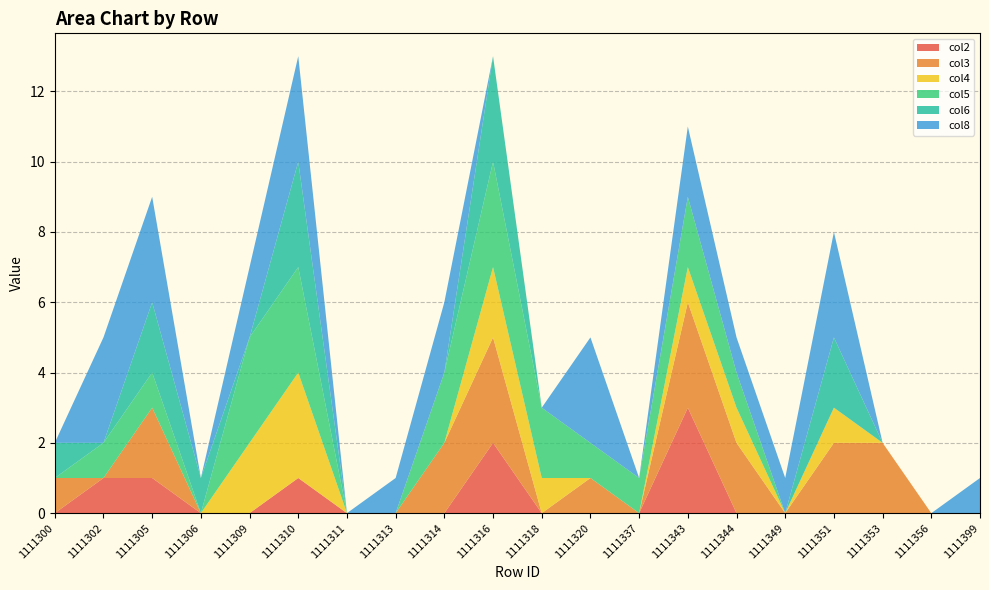

Reading left to right, transcribe all the data shown in this chart.

col2: 0	1	1	0	0	1	0	0	0	2	0	0	0	3	0	0	0	0	0	0
col3: 1	0	2	0	0	0	0	0	2	3	0	1	0	3	2	0	2	2	0	0
col4: 0	0	0	0	2	3	0	0	0	2	1	0	0	1	1	0	1	0	0	0
col5: 0	1	1	0	3	3	0	0	2	3	2	1	1	2	1	0	0	0	0	0
col6: 1	0	2	1	0	3	0	0	0	3	0	0	0	0	0	0	2	0	0	0
col8: 0	3	3	0	2	3	0	1	2	0	0	3	0	2	1	1	3	0	0	1